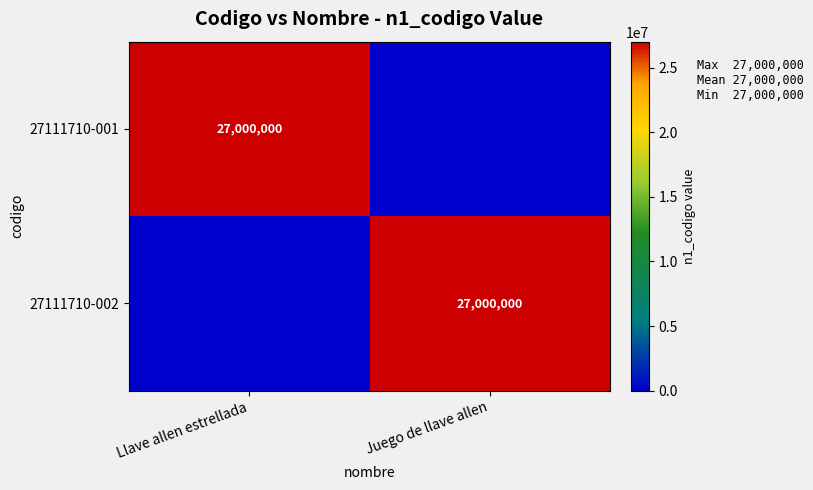

The value of 27111710-002 at Juego de llave allen is 13576310. True or false?

False